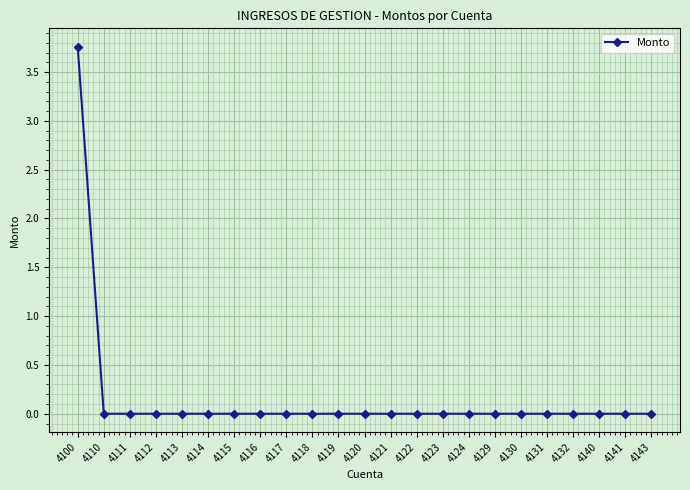

How many data points does each series have?

23